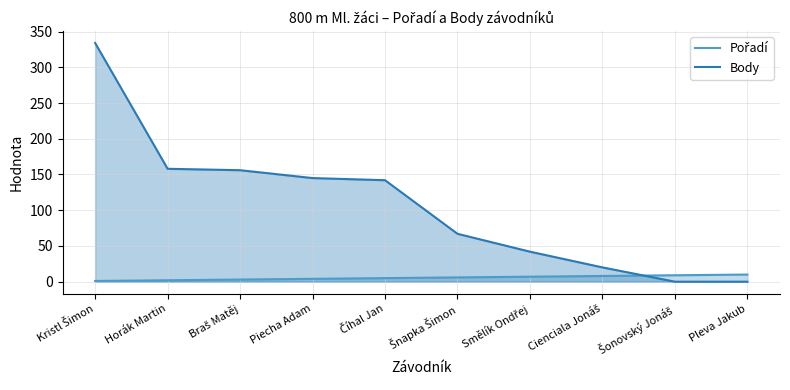

Reading left to right, transcribe all the data shown in this chart.

Pořadí: Kristl Šimon=1	Horák Martin=2	Braš Matěj=3	Piecha Adam=4	Číhal Jan=5	Šnapka Šimon=6	Smělík Ondřej=7	Cienciala Jonáš=8	Šonovský Jonáš=9	Pleva Jakub=10
Body: Kristl Šimon=334	Horák Martin=158	Braš Matěj=156	Piecha Adam=145	Číhal Jan=142	Šnapka Šimon=67	Smělík Ondřej=42	Cienciala Jonáš=20	Šonovský Jonáš=0	Pleva Jakub=0